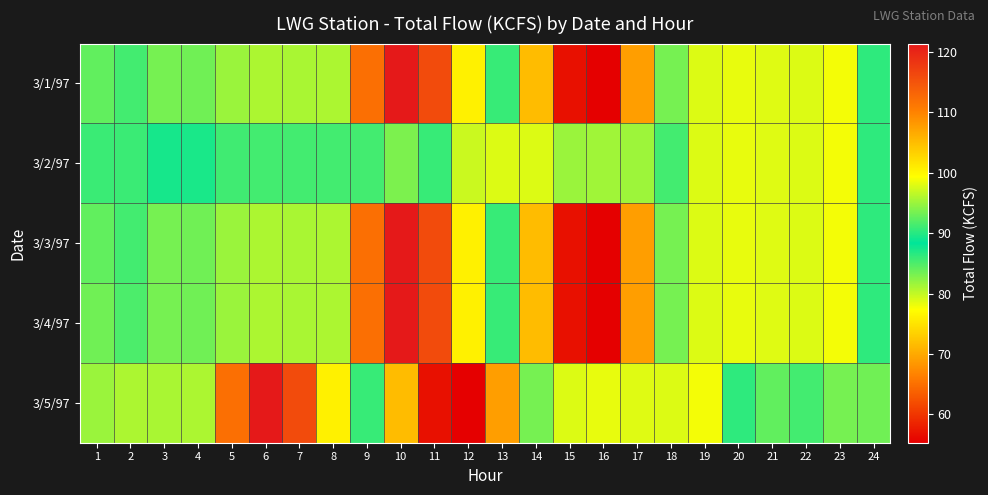

What is the smallest value displayed?

55.3